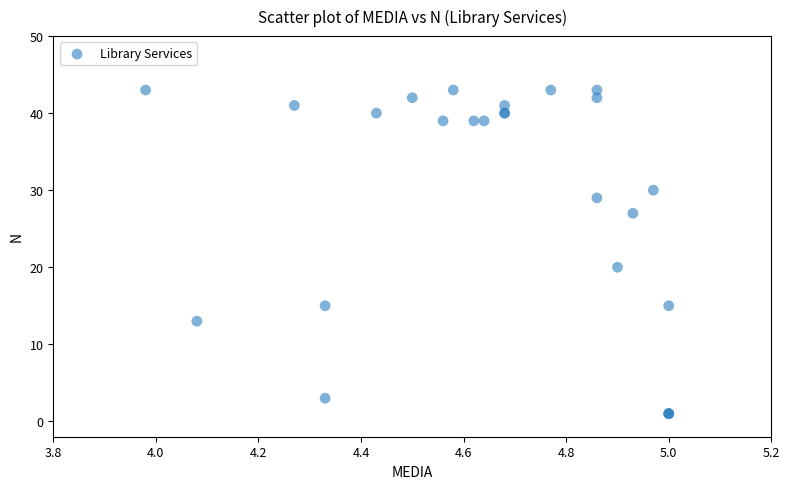

What Y value in the scatter plot is closest to 22?

20